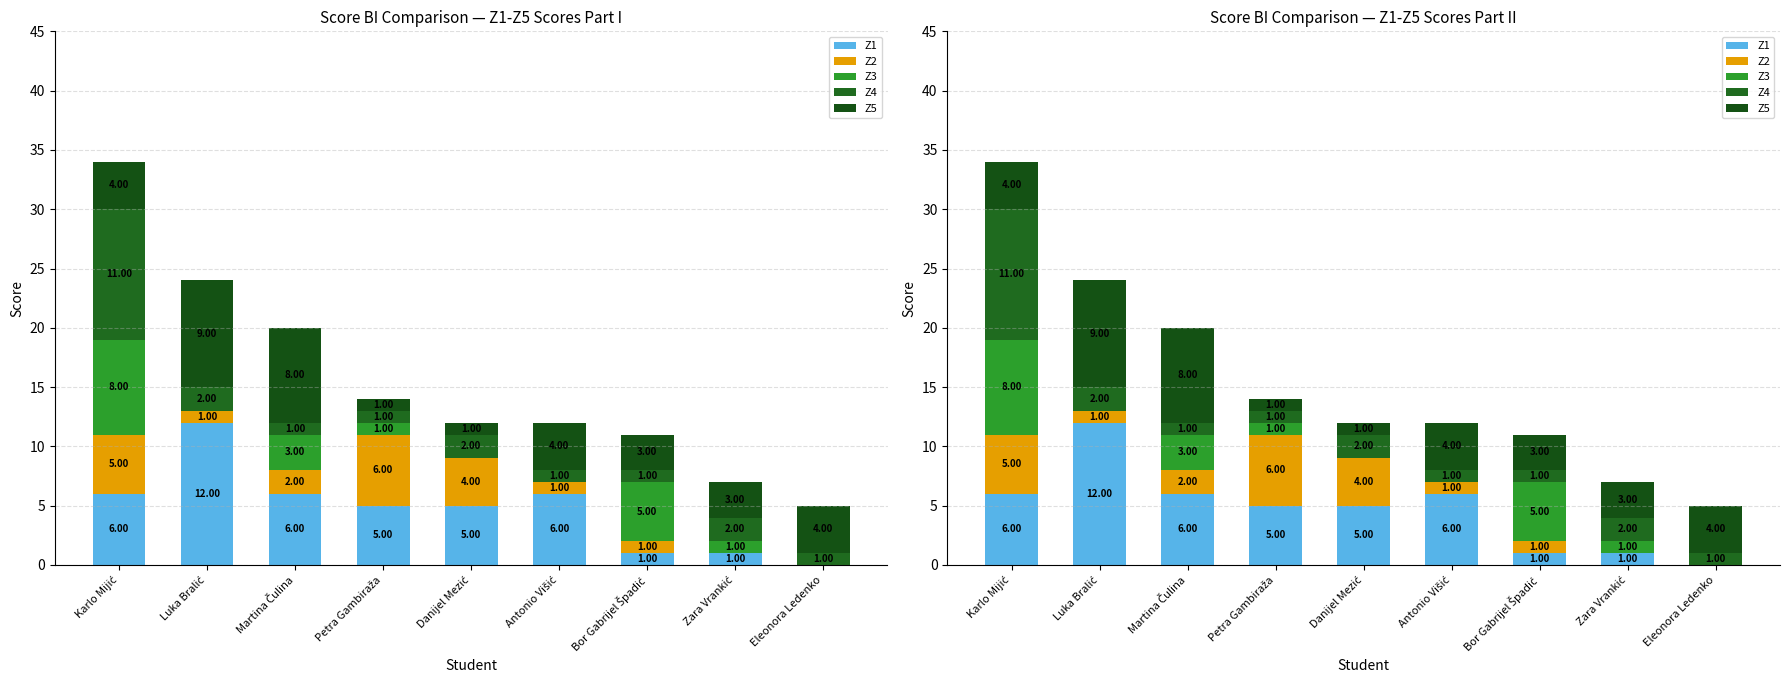

What is the label of the 6th bar from the right?

Petra Gambiraža